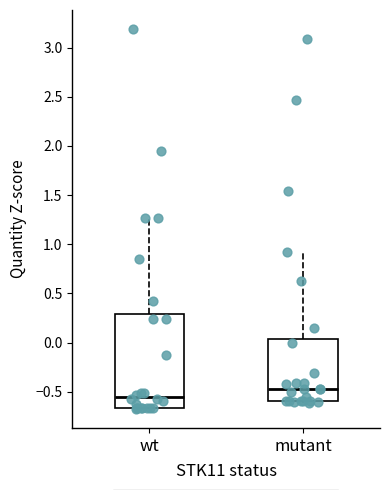

Reading left to right, read every box against the y-axis: the position of its median line, the range the box covers, and the ends of its whiskers. The values are not printed on the chart, so give them approximately, as read against the axis.

wt: median -0.55, box -0.65 to 0.30, whiskers -0.65 to 1.25
mutant: median -0.45, box -0.60 to 0.05, whiskers -0.60 (just below the box's lower edge) to 0.90